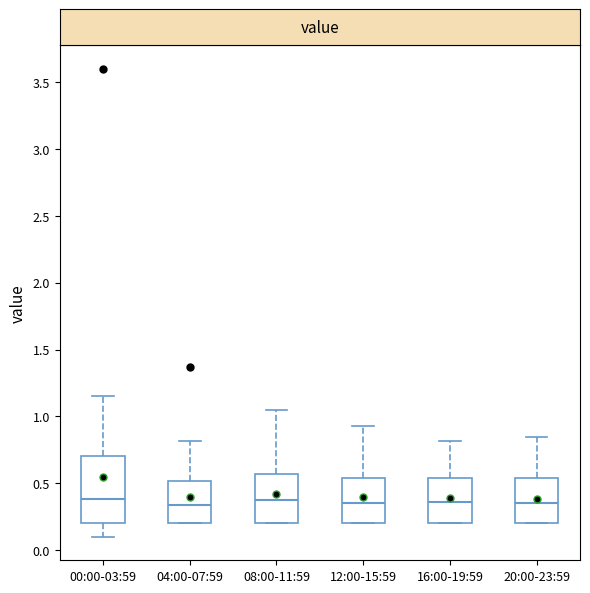

Comparing the boxes themselves (not the whiskers), which one is the tallest?

00:00-03:59